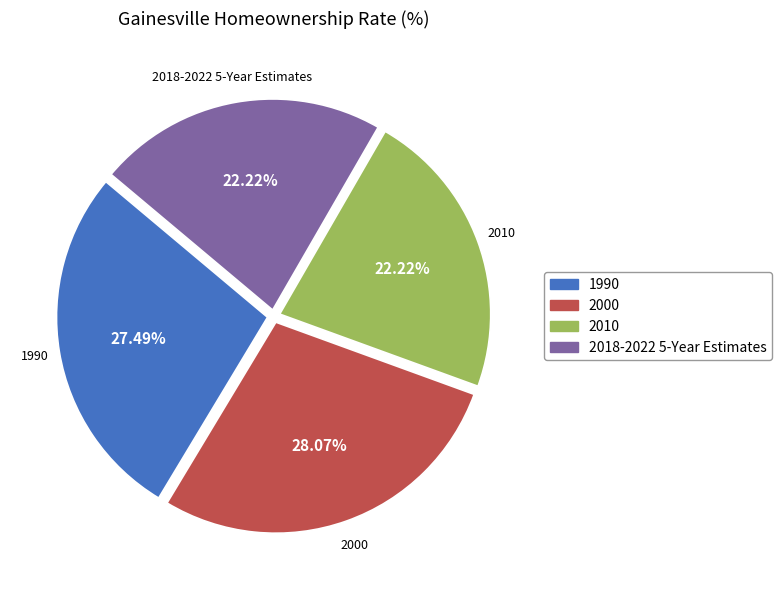

The 1990 slice represents 27% of the pie. True or false?

True